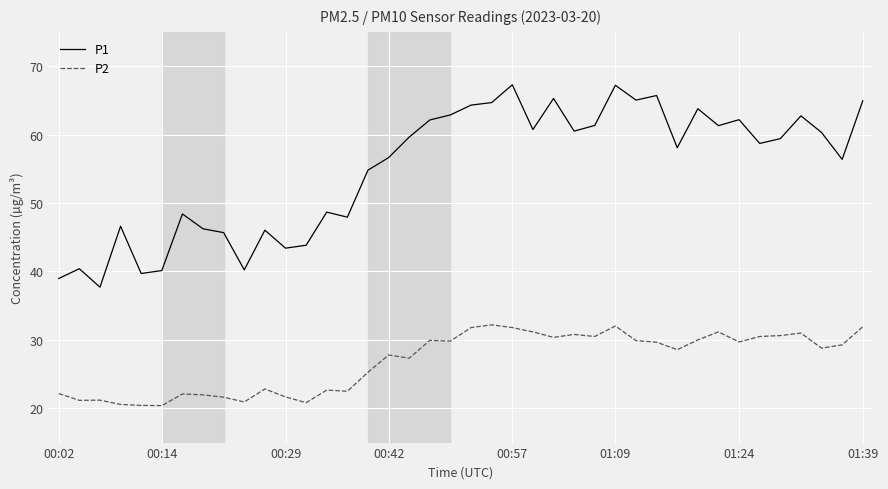

What is the difference between the maximum and minimum values in the P1 series?

29.6